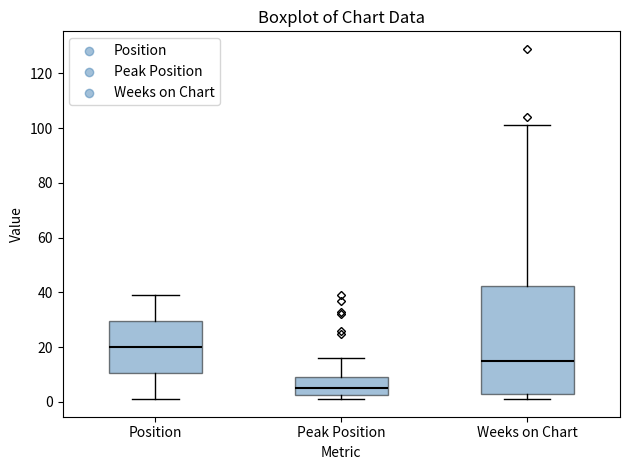

Where does the upper whisker of the box for Peak Position end on the y-axis? The values are not printed on the chart, so give them approximately, as read against the axis.

16